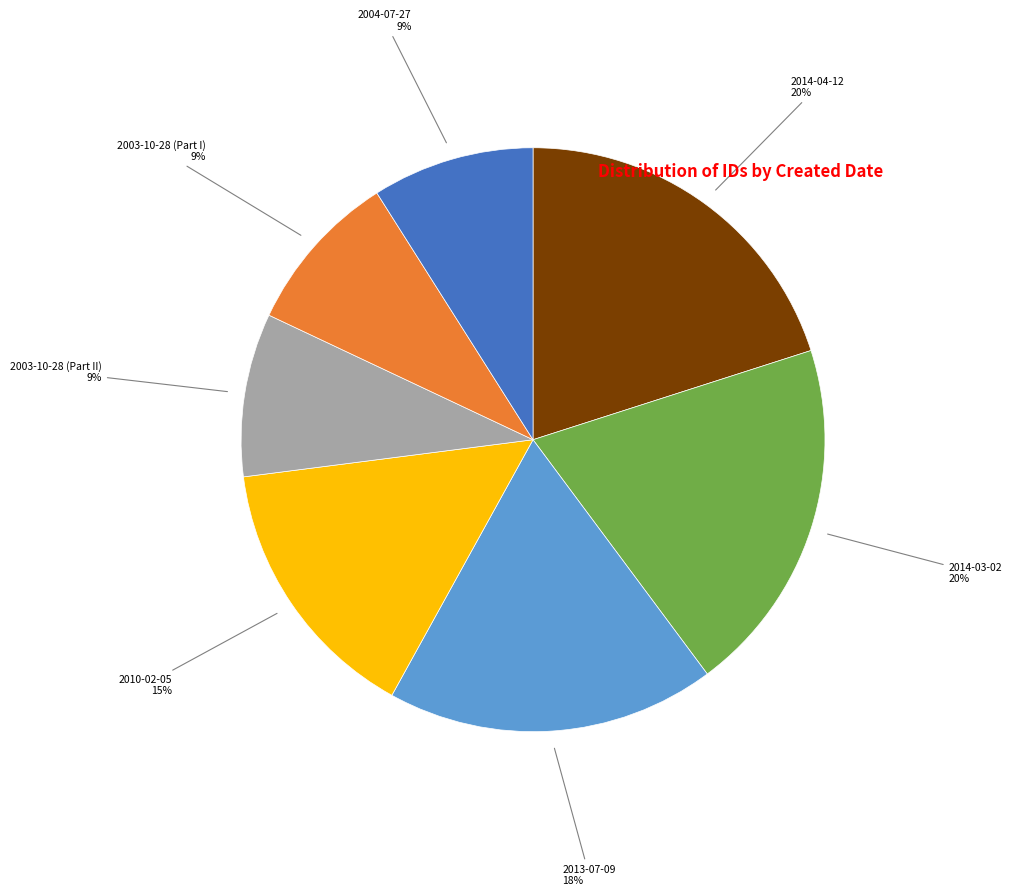

The 2014-03-02 slice represents 20% of the pie. True or false?

True